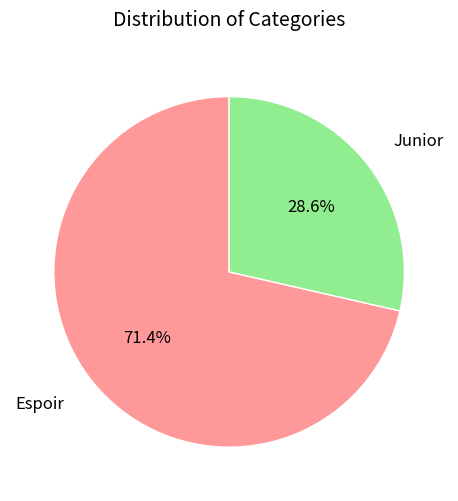

What is the total percentage of Espoir and Junior?

100.0%